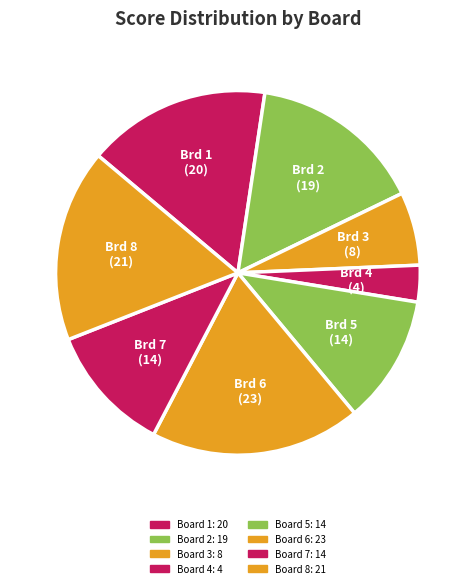

Is there a majority slice in this chart?

No